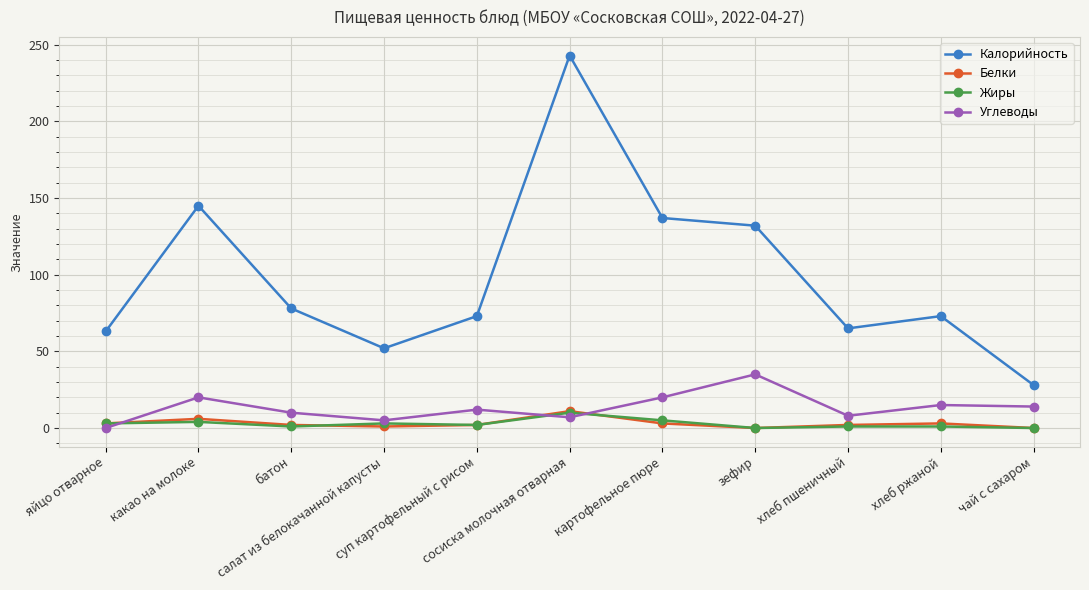

In Калорийность, how many points are higher than both neighbors (excluding endpoints)?

3